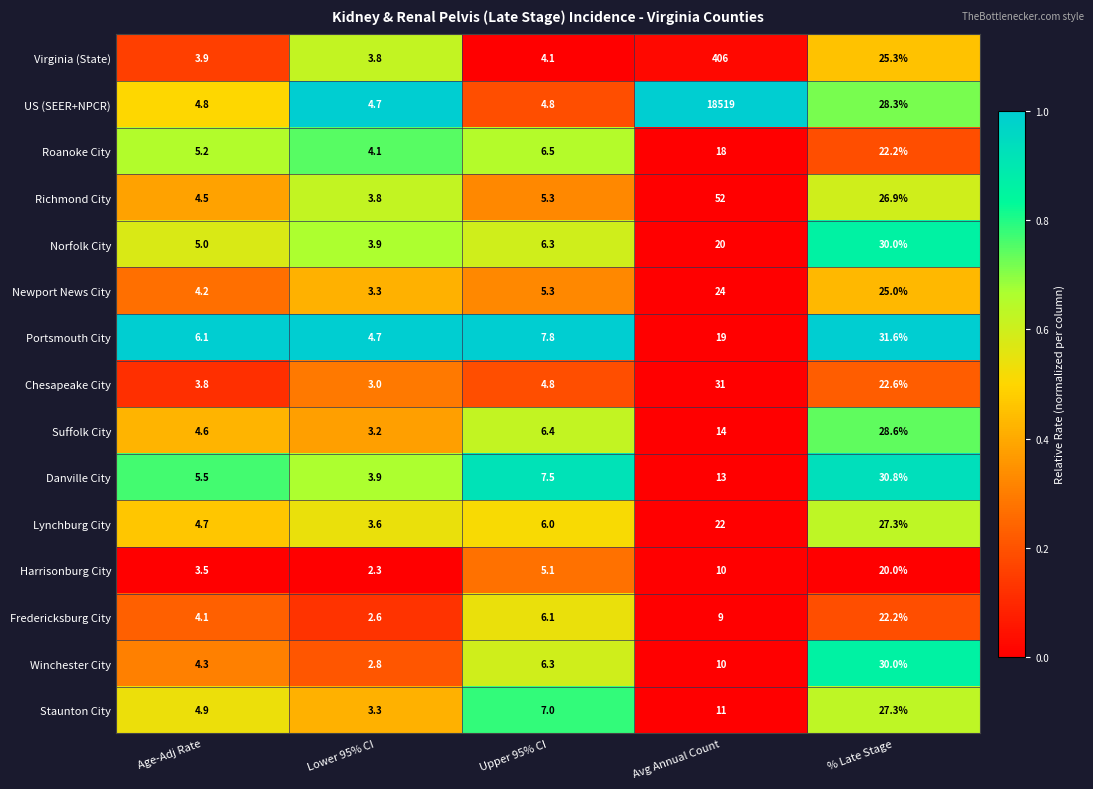

Is the value of Roanoke City at Age-Adj Rate greater than the value of Staunton City at Lower 95% CI?

Yes